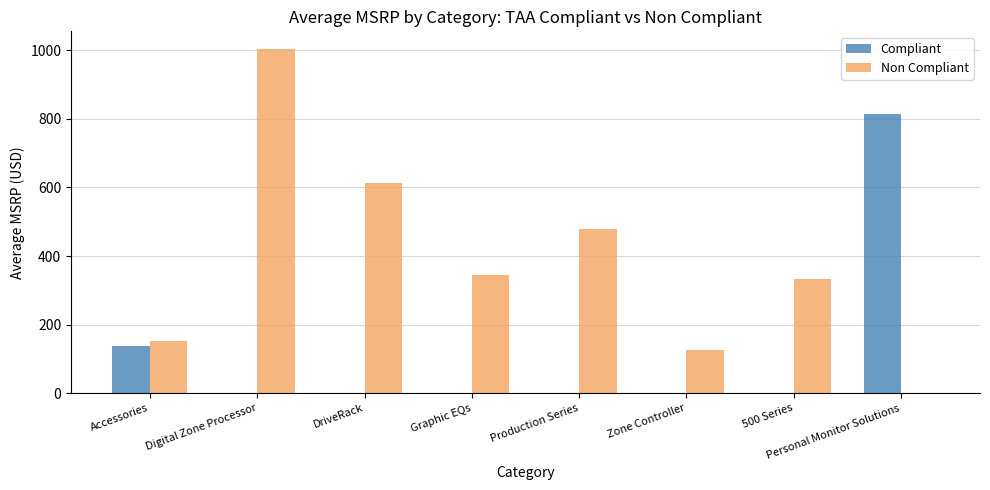

True or false: Non Compliant has a value of 0.0 at Personal Monitor Solutions.

True